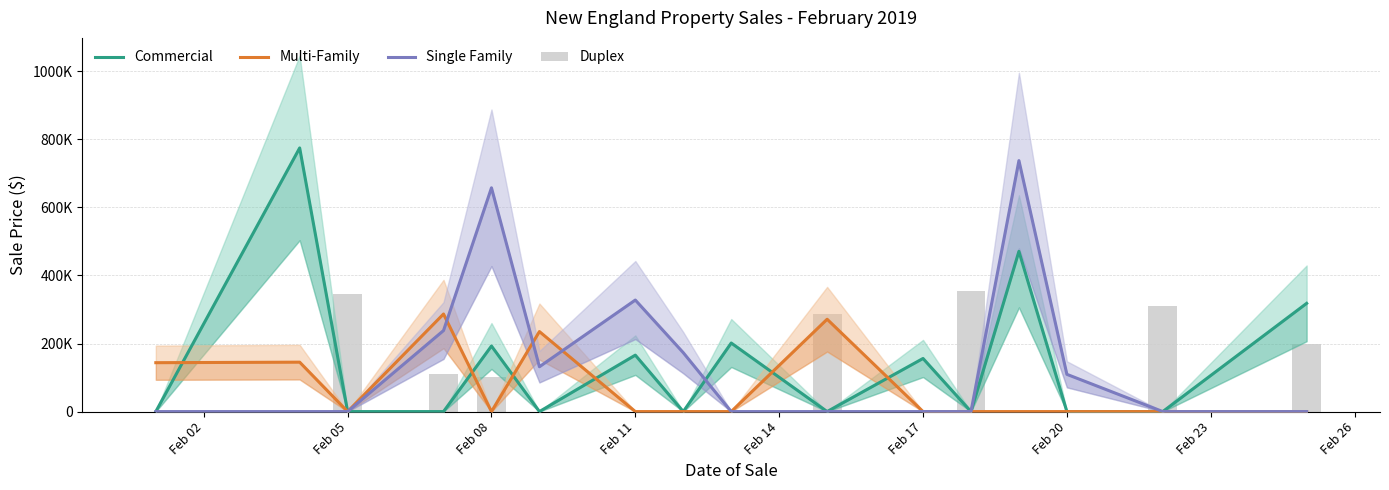

At how many categories does at least one series exceed 410229?

3